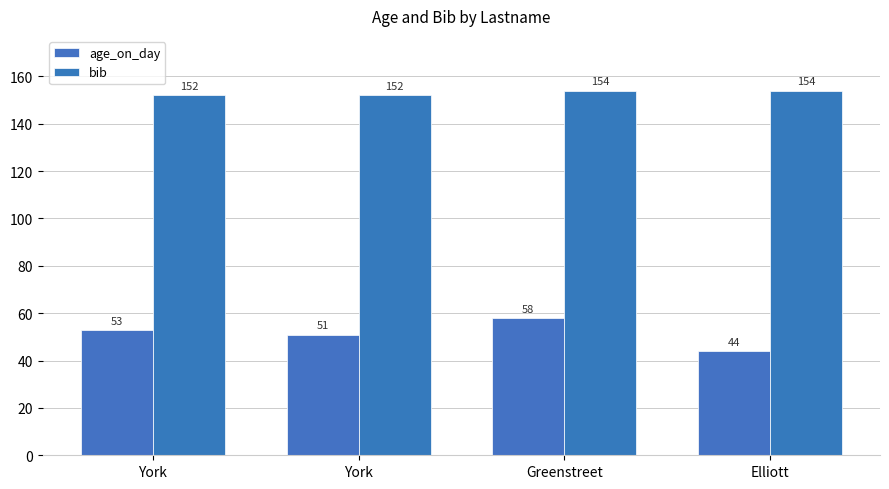

What is the smallest value displayed?

44